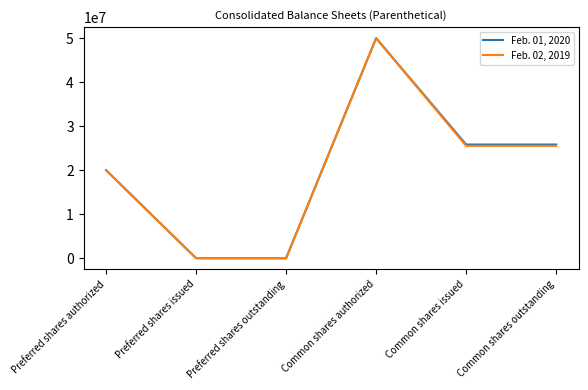

Is it true that Feb. 02, 2019 equals 31352196 at Preferred shares authorized?

False